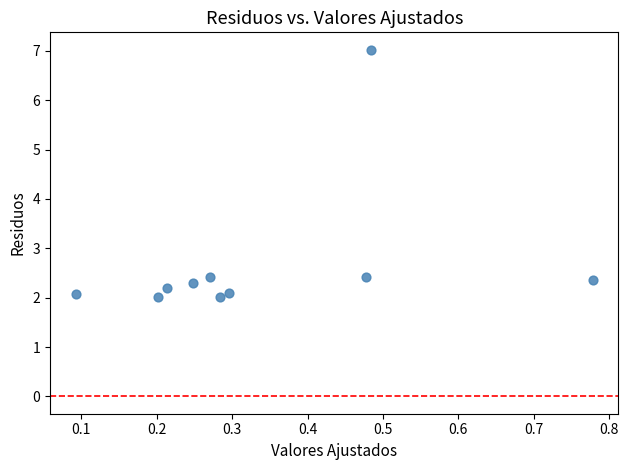

What is the range of X values (max minus min)?

0.7